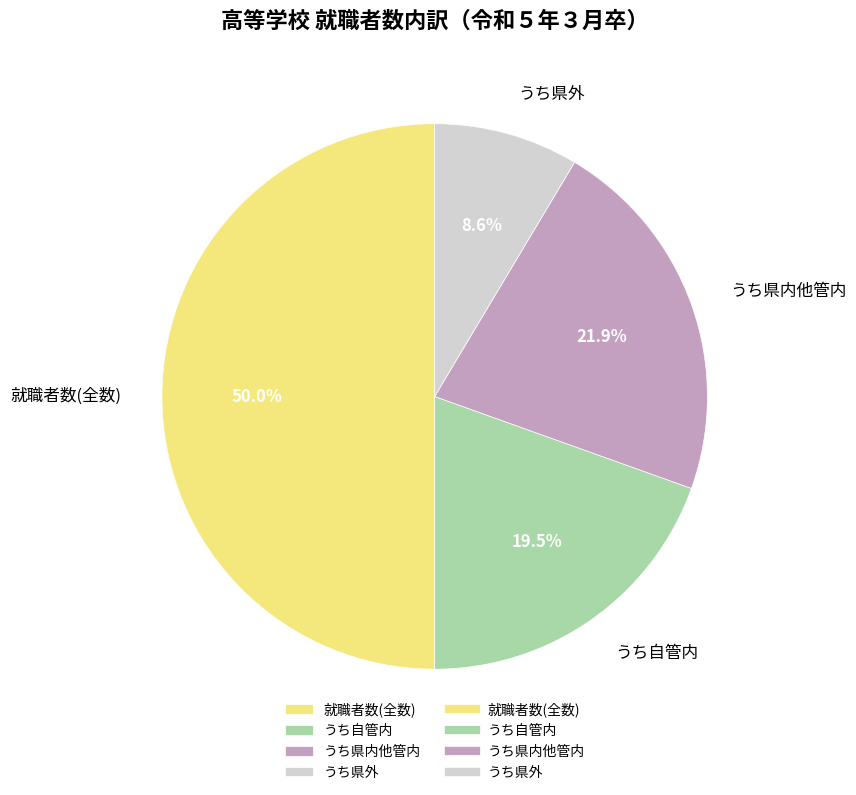

To the nearest percent, what portion does うち県内他管内 represent?

22%